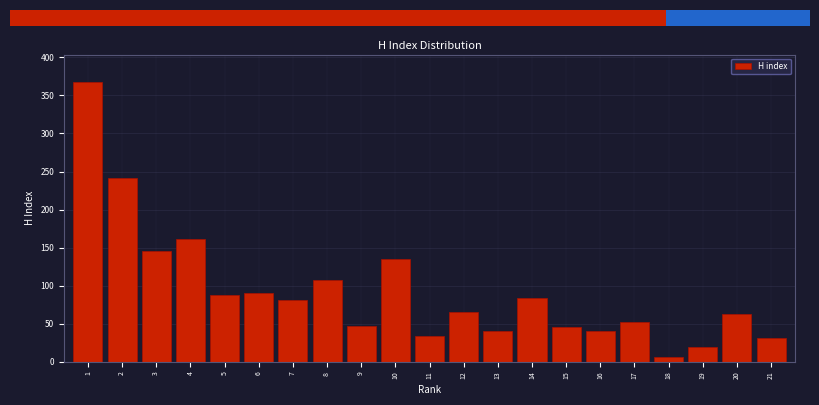

What is the difference between the second highest and minimum values?

235